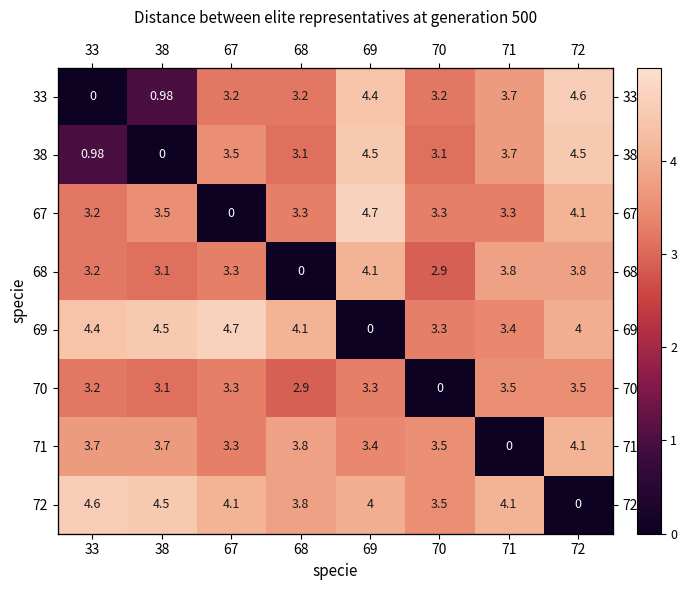

Which series has the largest total across all categories?

72